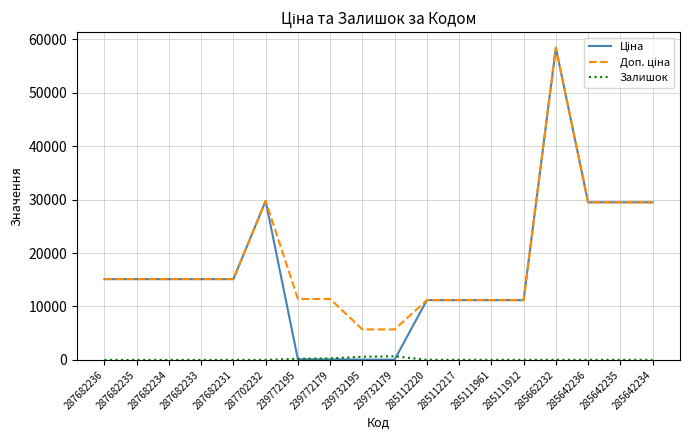

What is the spread (max minus min) of values at 287682231?

15120.0